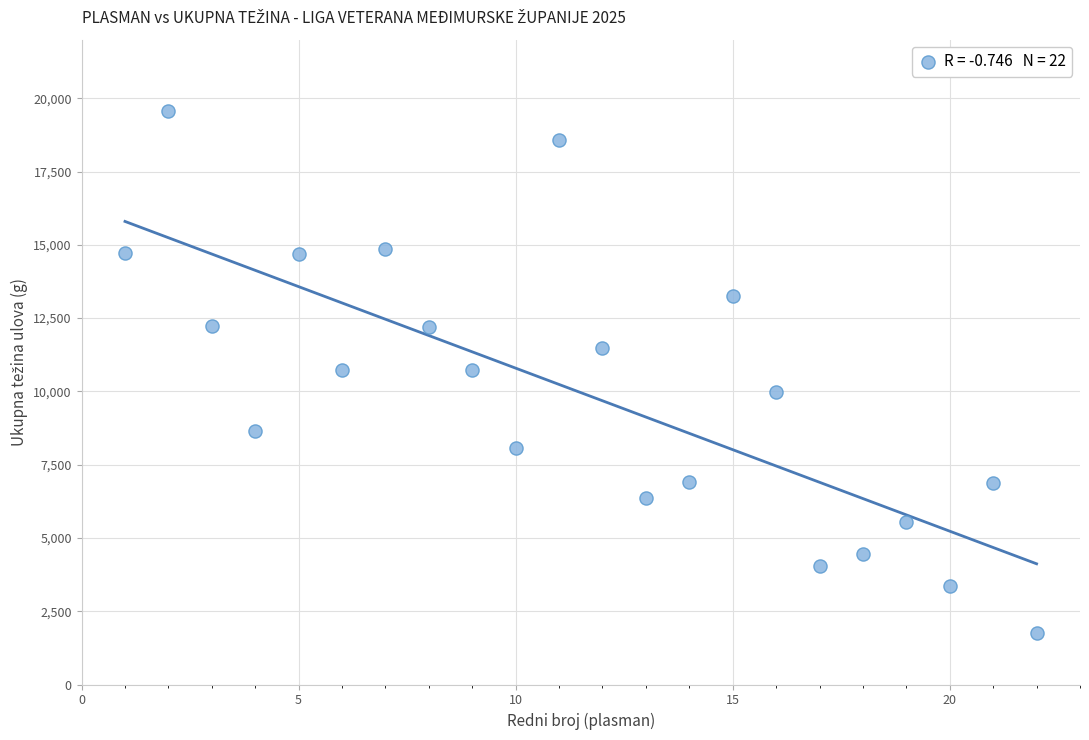

What is the range of X values (max minus min)?

21